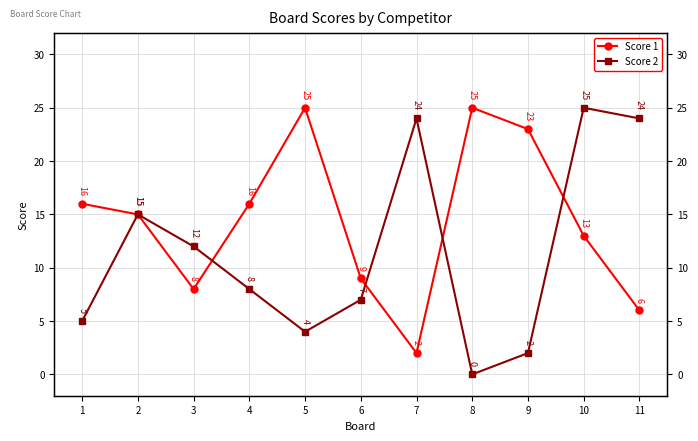

Reading right to left, list all the values displayed in this chart.

Score 1: 11=6	10=13	9=23	8=25	7=2	6=9	5=25	4=16	3=8	2=15	1=16
Score 2: 11=24	10=25	9=2	8=0	7=24	6=7	5=4	4=8	3=12	2=15	1=5